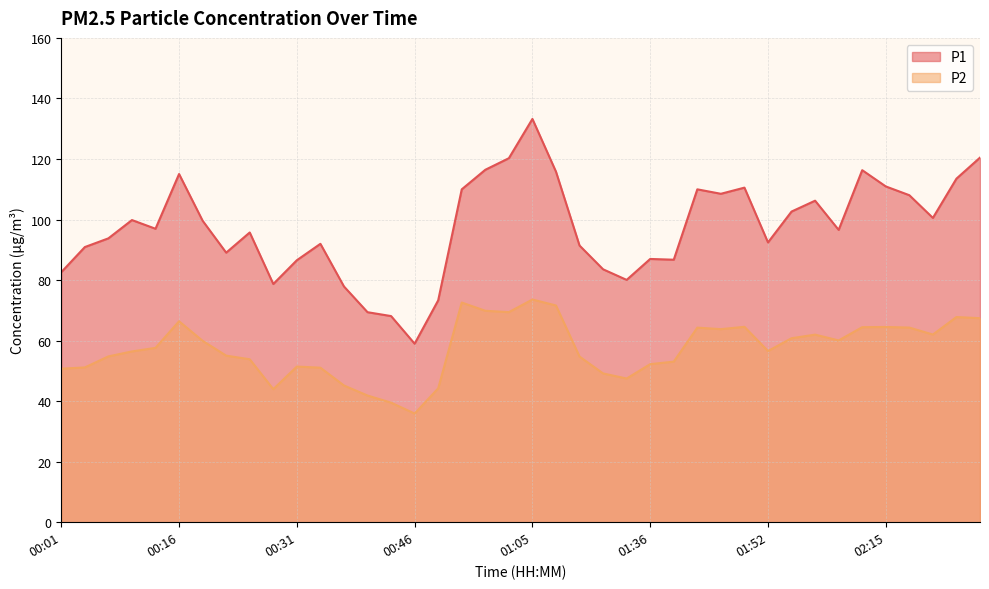

At how many categories does at least one series exceed 124?

1